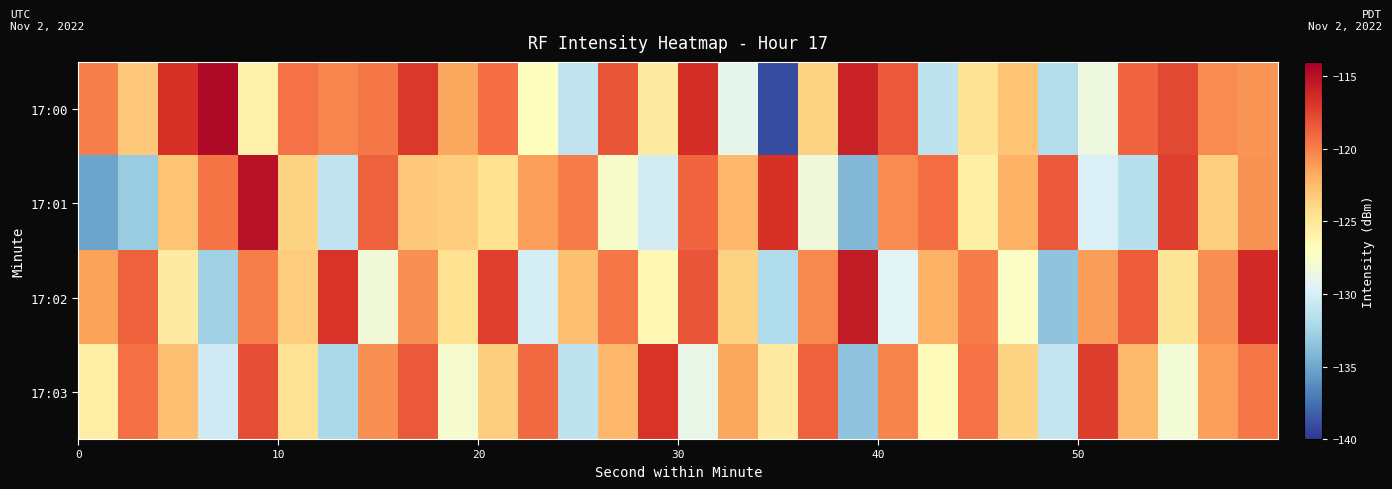

Which series has the largest total across all categories?

17:00